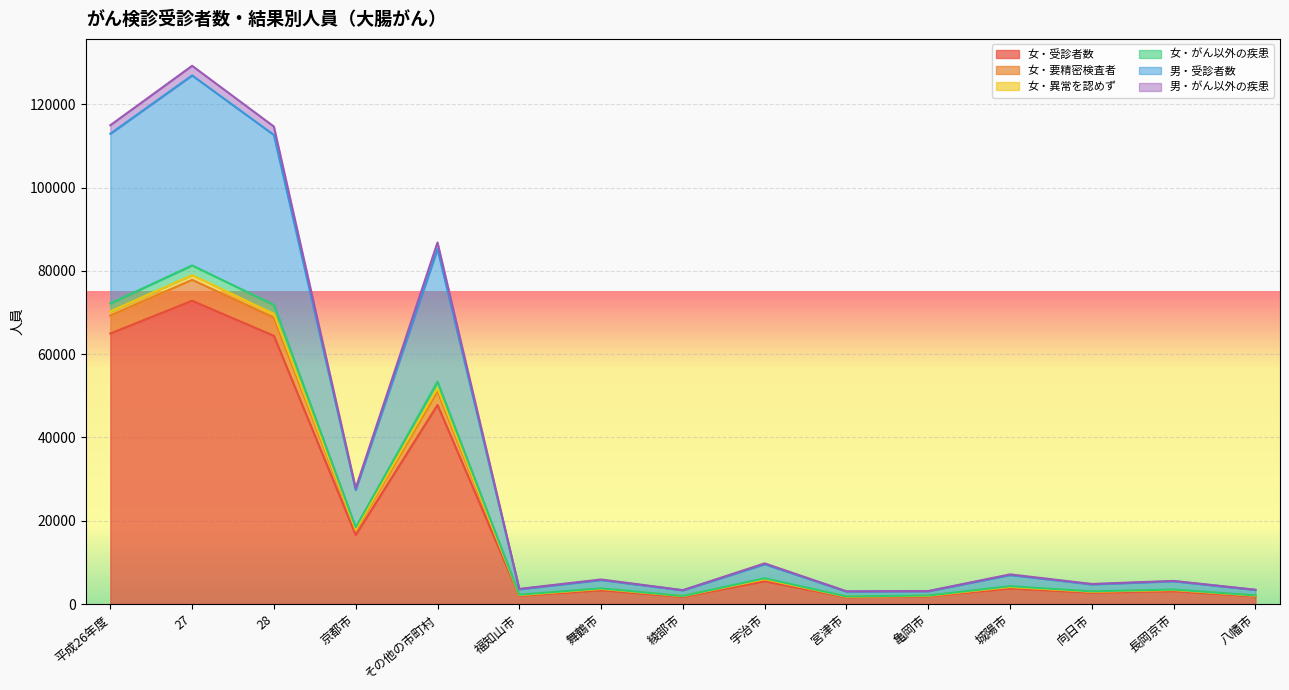

What is the highest value of the 女・受診者数 series?

72820